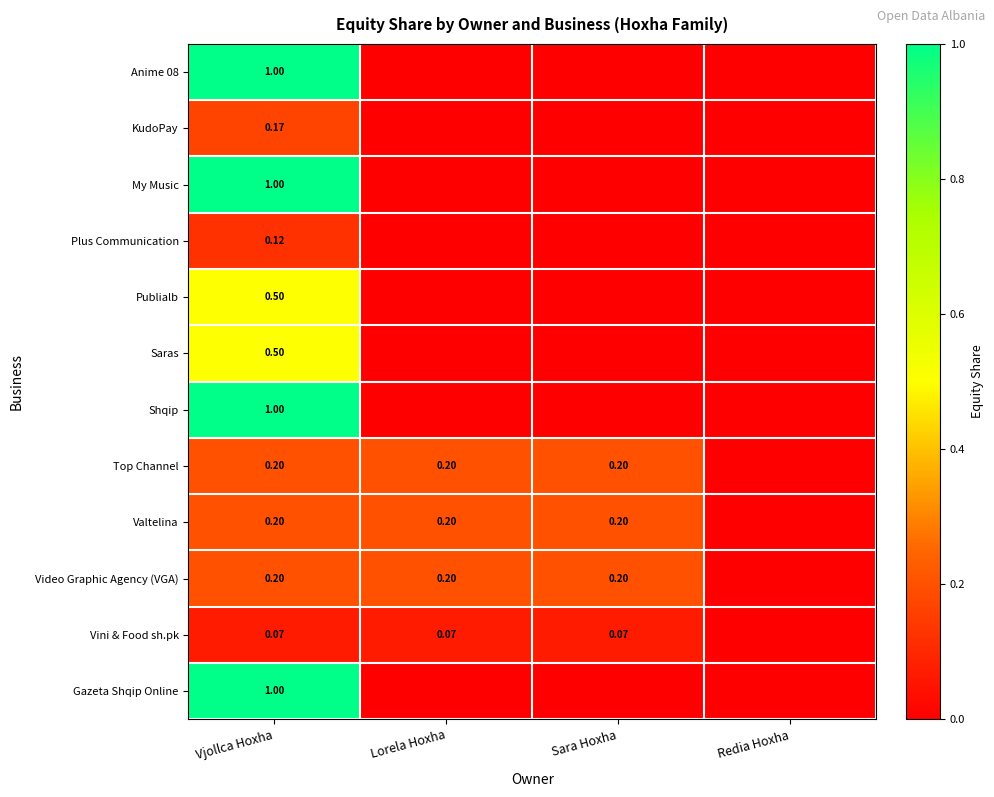

Is the value of Publialb at Vjollca Hoxha greater than the value of My Music at Vjollca Hoxha?

No